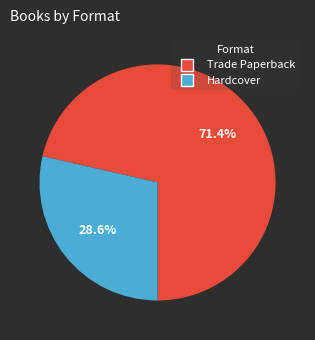

What percentage is the Trade Paperback slice, to the nearest percent?

71%